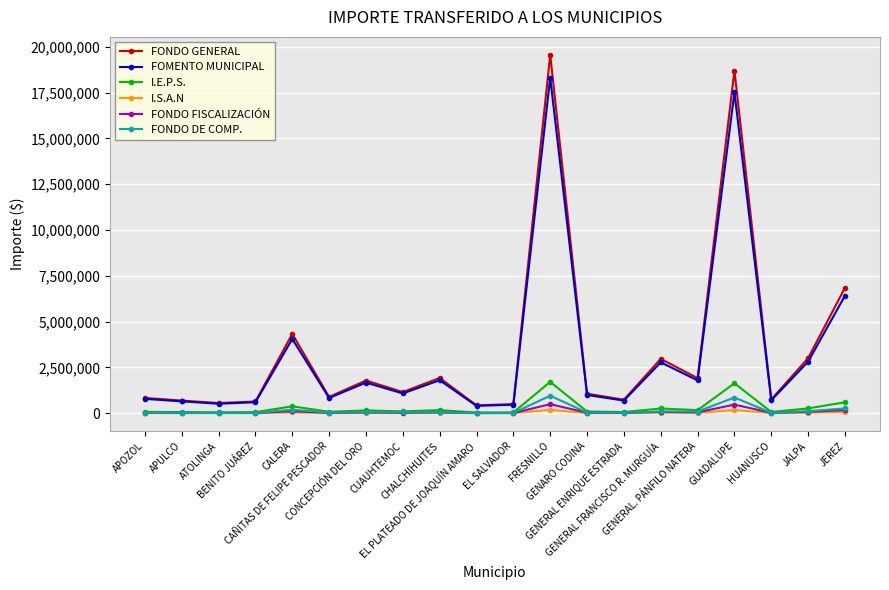

Which series has the largest range (max minus min)?

FONDO GENERAL